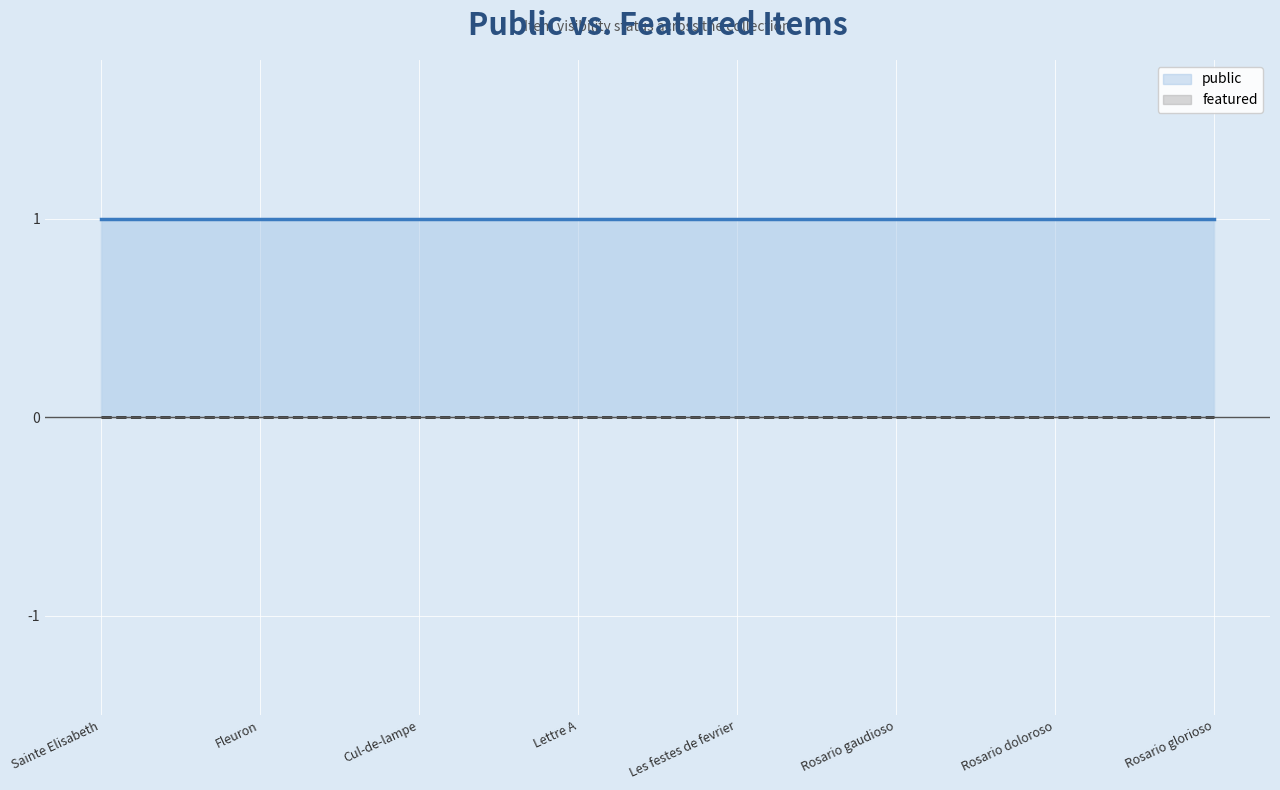

What is the average value of the public series?

1